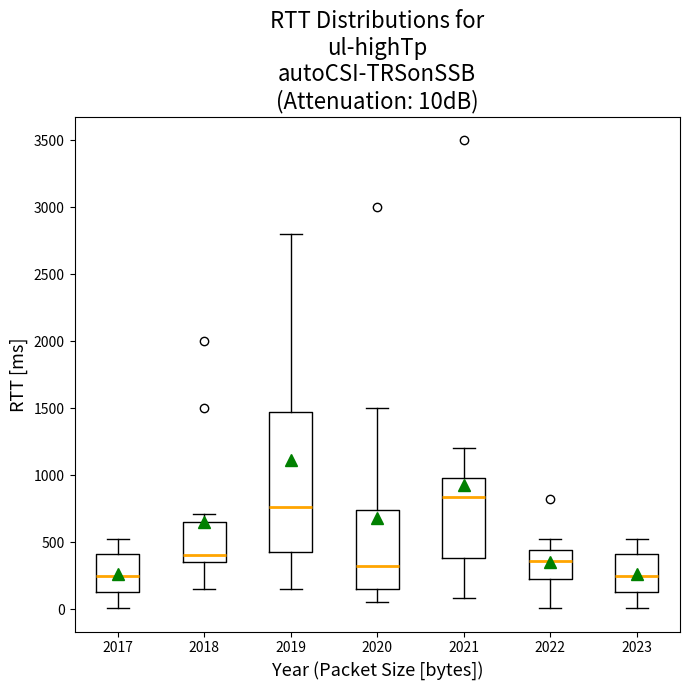

Which box's median line is the highest?

2021